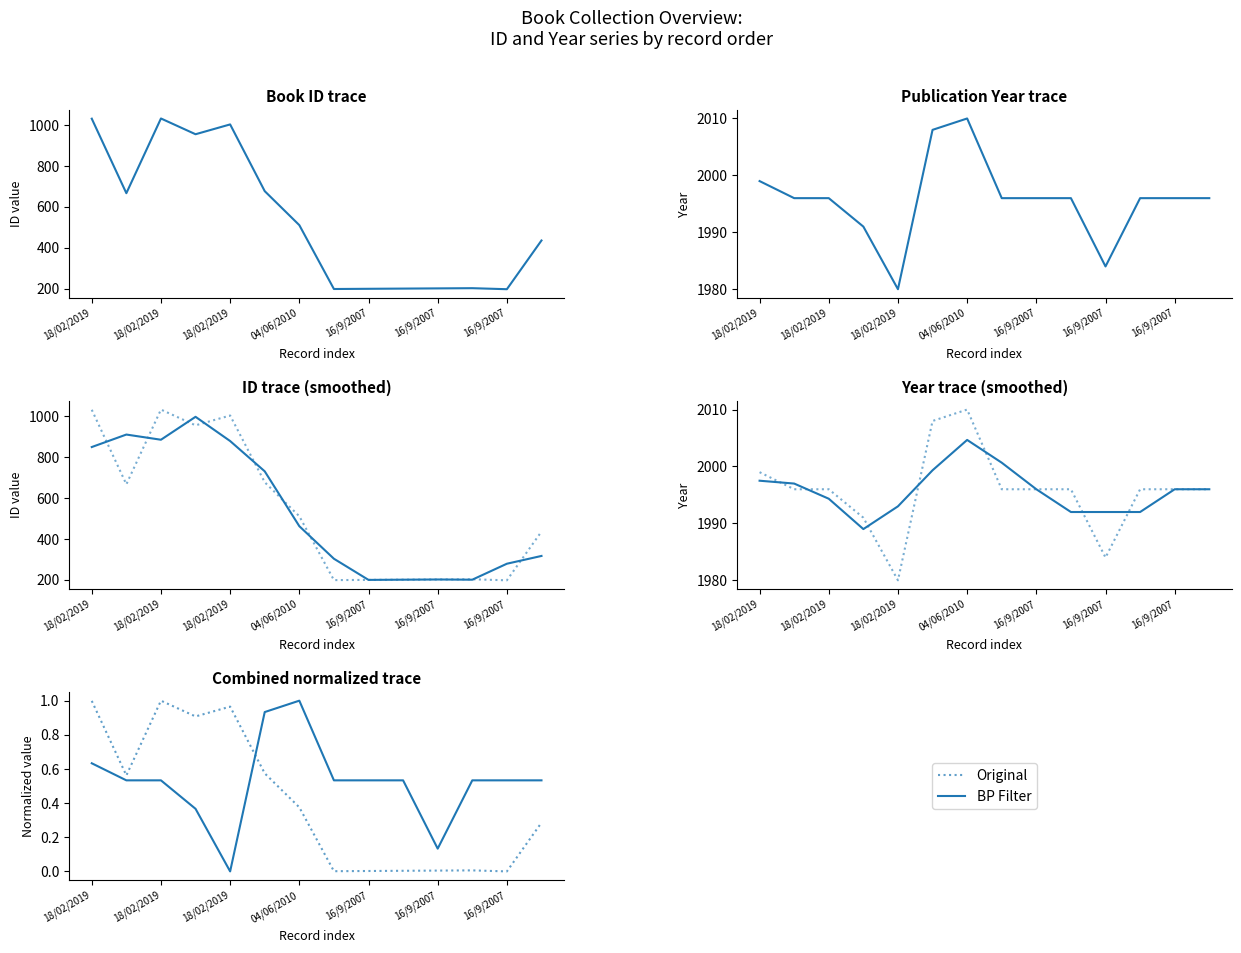

List the series in order of their overall mean, highest first.

year, id